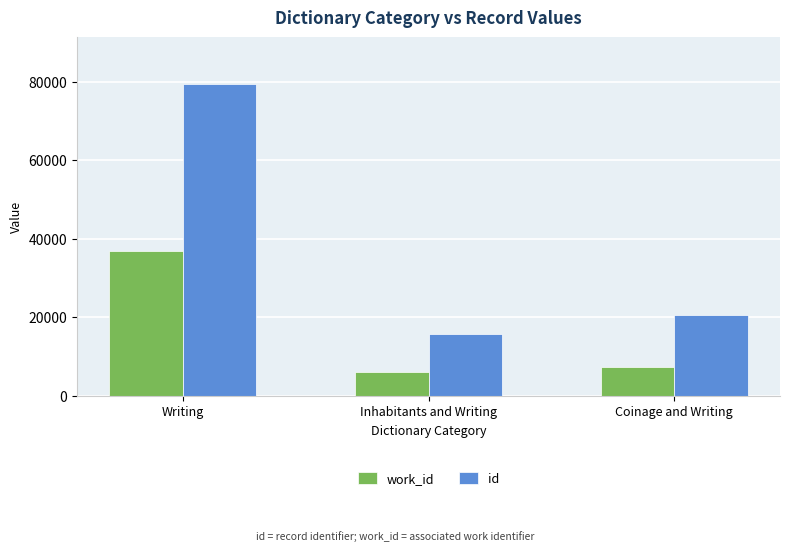

List the series in order of their overall mean, highest first.

id, work_id